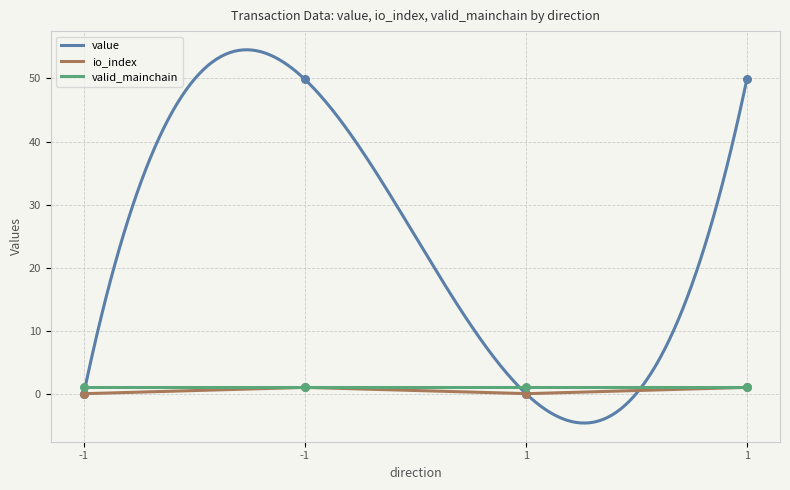

Which series has the widest spread of Y values?

io_index